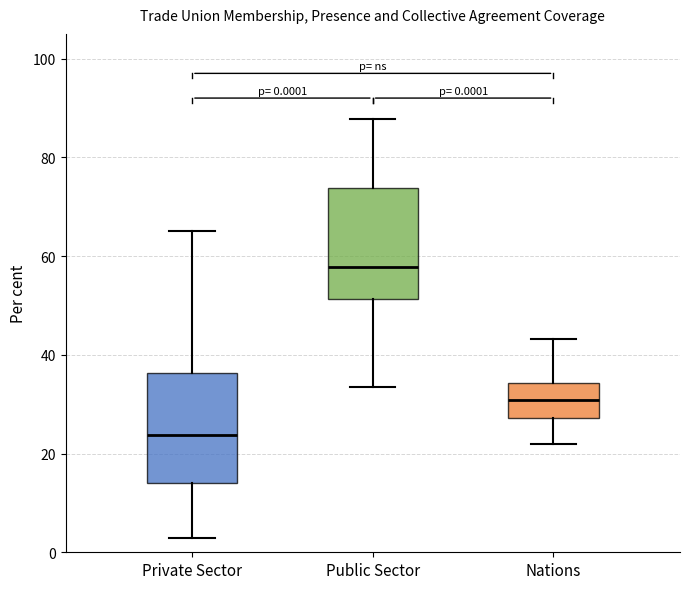

Which box's median line is the highest?

Public Sector